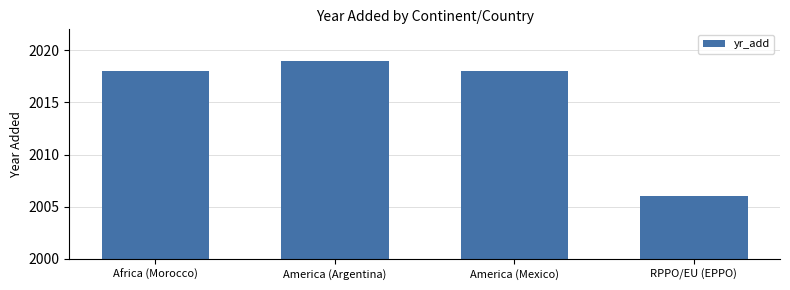

What is the label of the 2nd bar from the right?

America (Mexico)